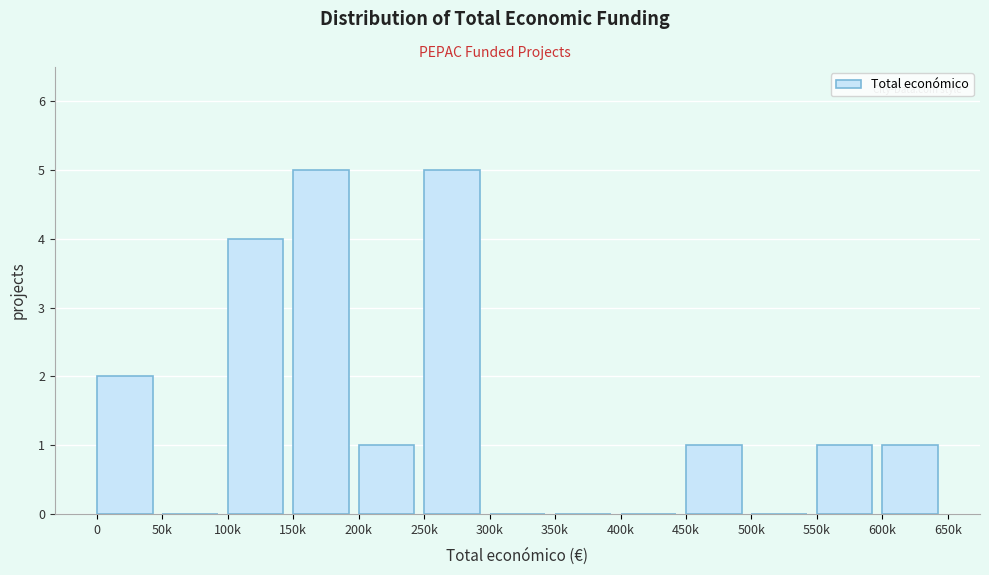

Reading left to right, list all the values displayed in this chart.

0=2	50k=0	100k=4	150k=5	200k=1	250k=5	300k=0	350k=0	400k=0	450k=1	500k=0	550k=1	600k=1